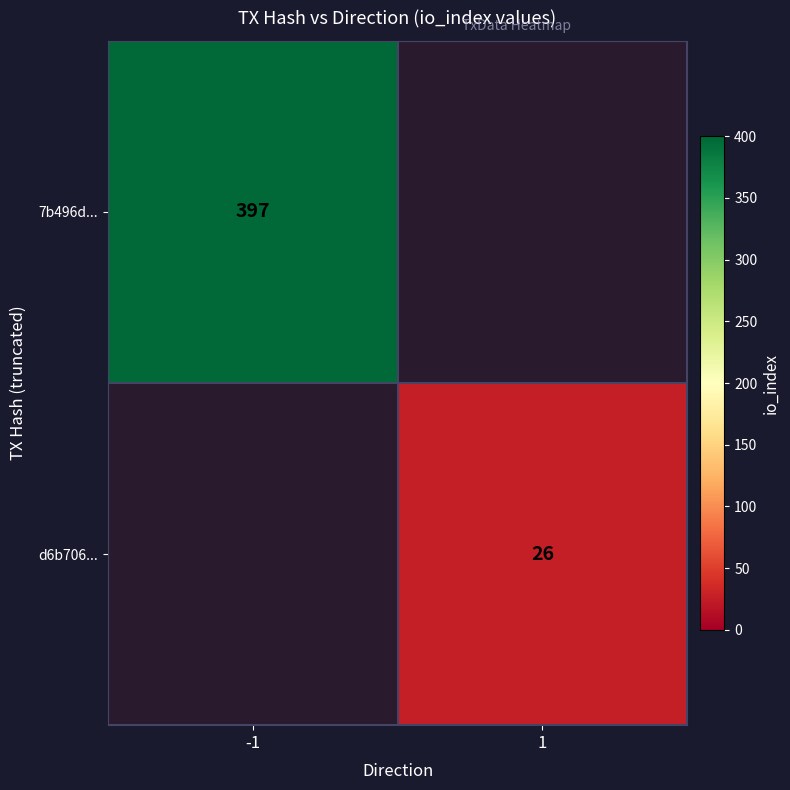

Is it true that d6b706... equals 14.9 at 1?

False